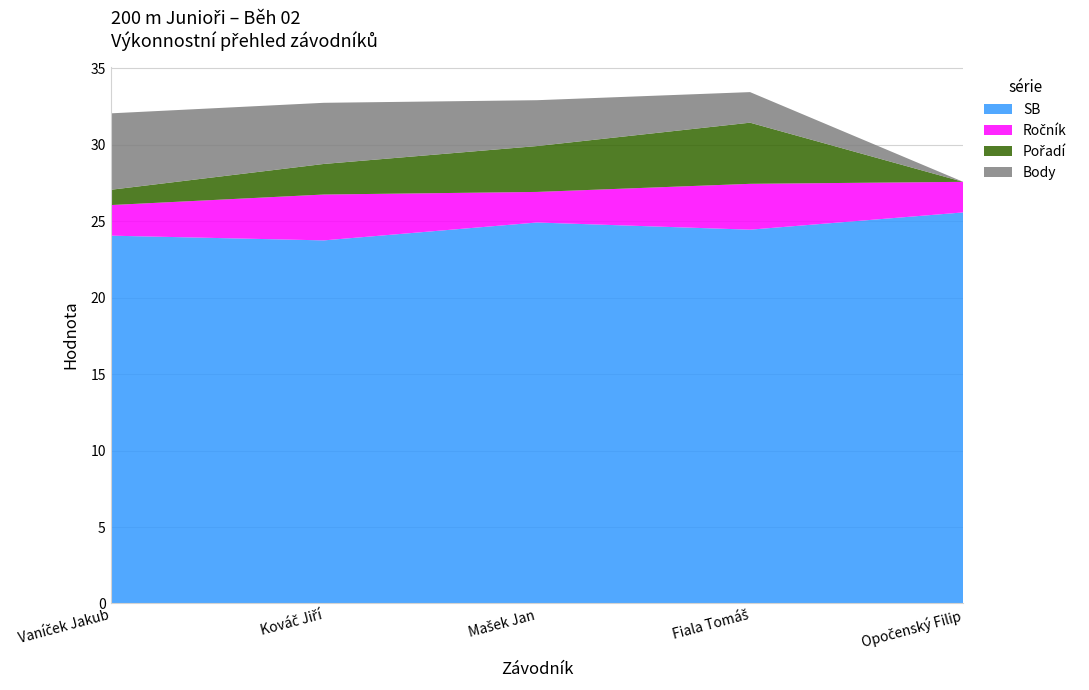

Reading right to left, what are all the values shown in this chart?

SB: Opočenský Filip=25.6	Fiala Tomáš=24.4	Mašek Jan=24.9	Kováč Jiří=23.8	Vaníček Jakub=24.1
Ročník: Opočenský Filip=2.0	Fiala Tomáš=3.0	Mašek Jan=2.0	Kováč Jiří=3.0	Vaníček Jakub=2.0
Pořadí: Opočenský Filip=0.0	Fiala Tomáš=4.0	Mašek Jan=3.0	Kováč Jiří=2.0	Vaníček Jakub=1.0
Body: Opočenský Filip=0.0	Fiala Tomáš=2.0	Mašek Jan=3.0	Kováč Jiří=4.0	Vaníček Jakub=5.0